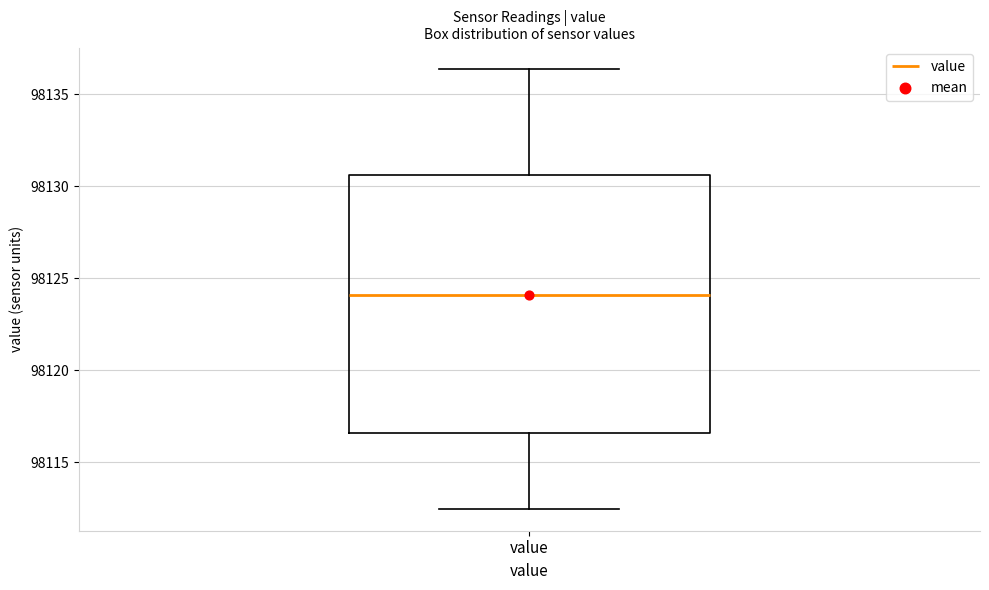

Transcribe this box plot: give where the median line is, the range the box spans, and where the two whiskers end, as read against the y-axis. The values are not printed on the chart, so give them approximately, as read against the axis.

median 98124.0, box 98116.5 to 98130.5, whiskers 98112.5 to 98136.5